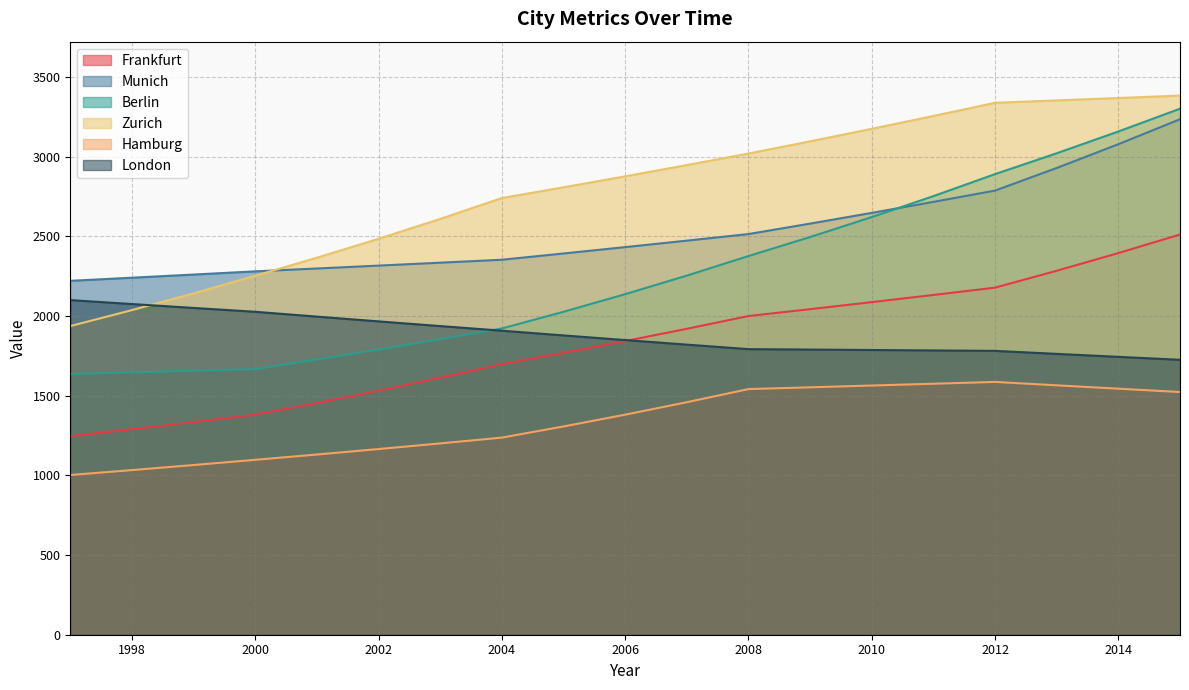

What is the value of the London point at the 11th from the left?

1819.8